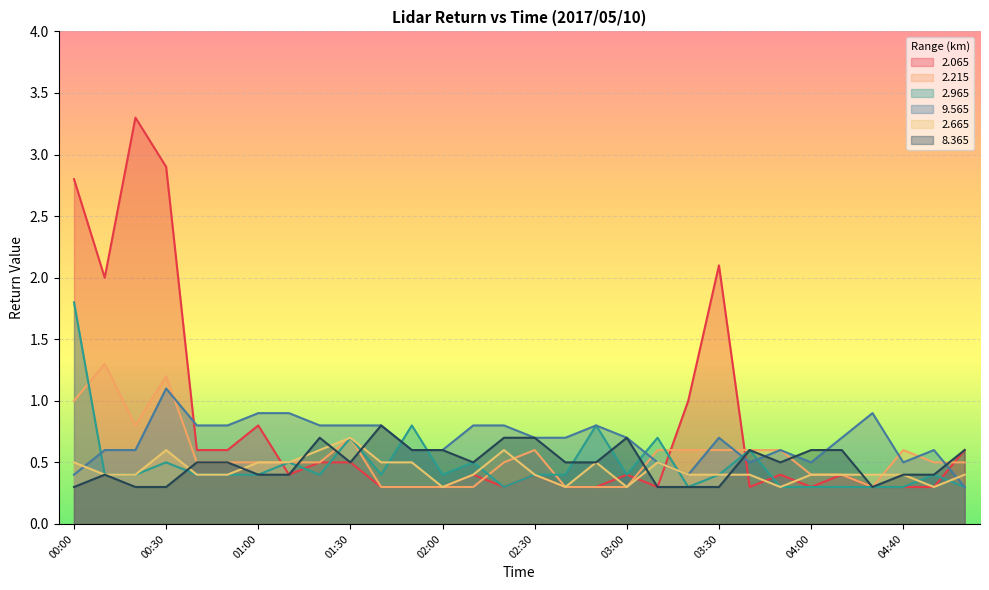

What is the greatest value displayed?

3.3